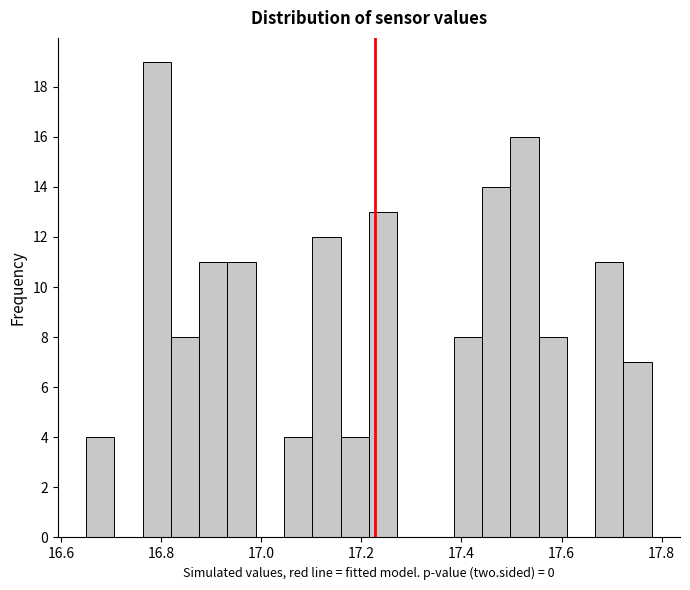

Read against the x-axis, roughly where is the centre of the tallest bar?

16.80